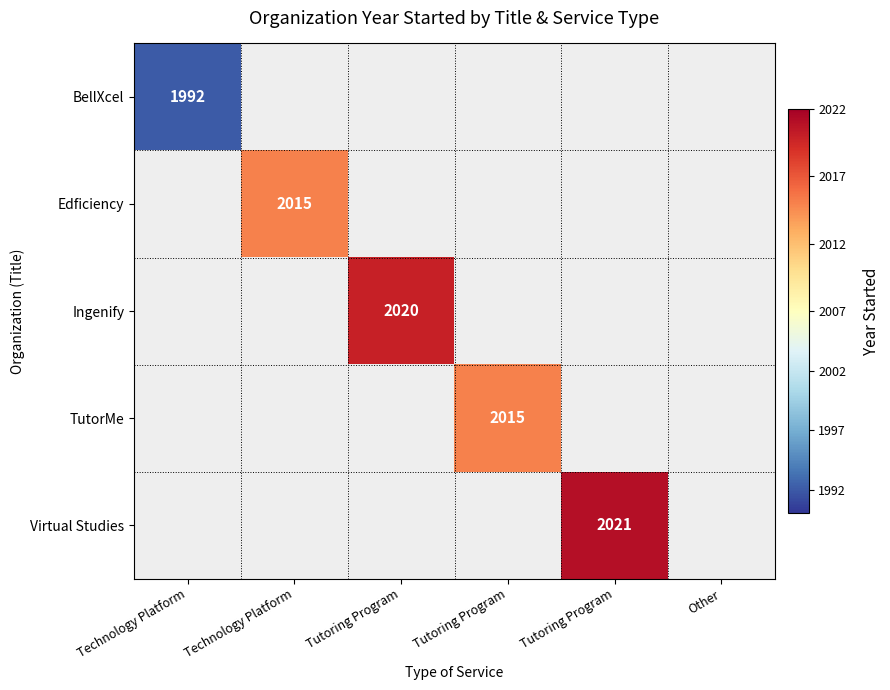

At how many categories does at least one series exceed 2005?

4